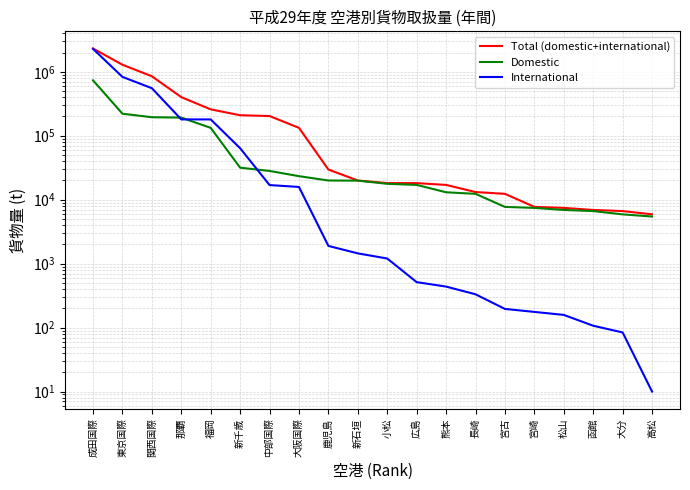

Is this an area chart (filled region under the line)?

No